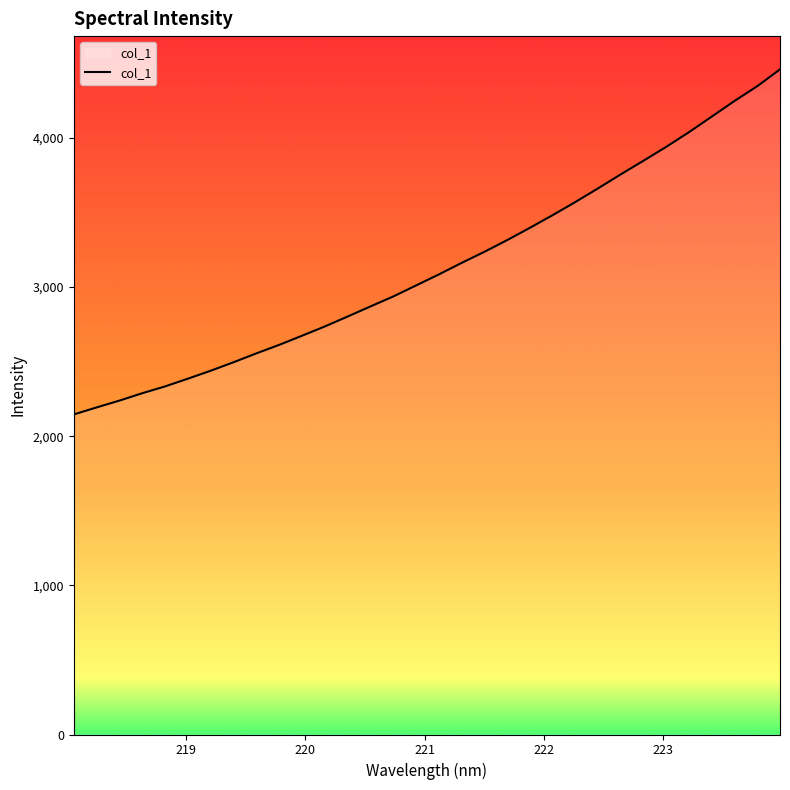

True or false: there are more than 2 points higher than both neighbors.

False